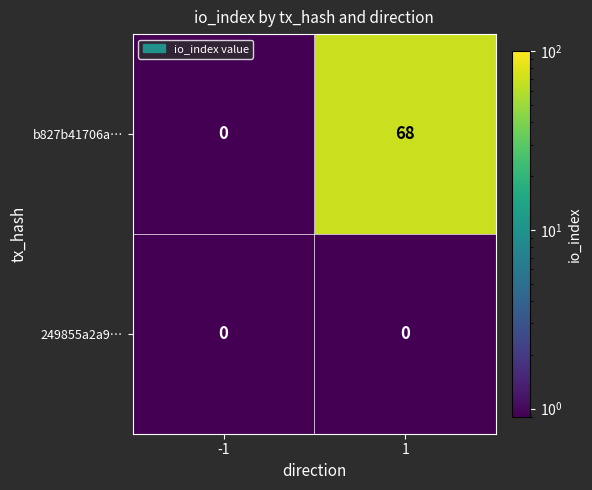

What is the difference between the b827b41706a… values at -1 and 1?

68